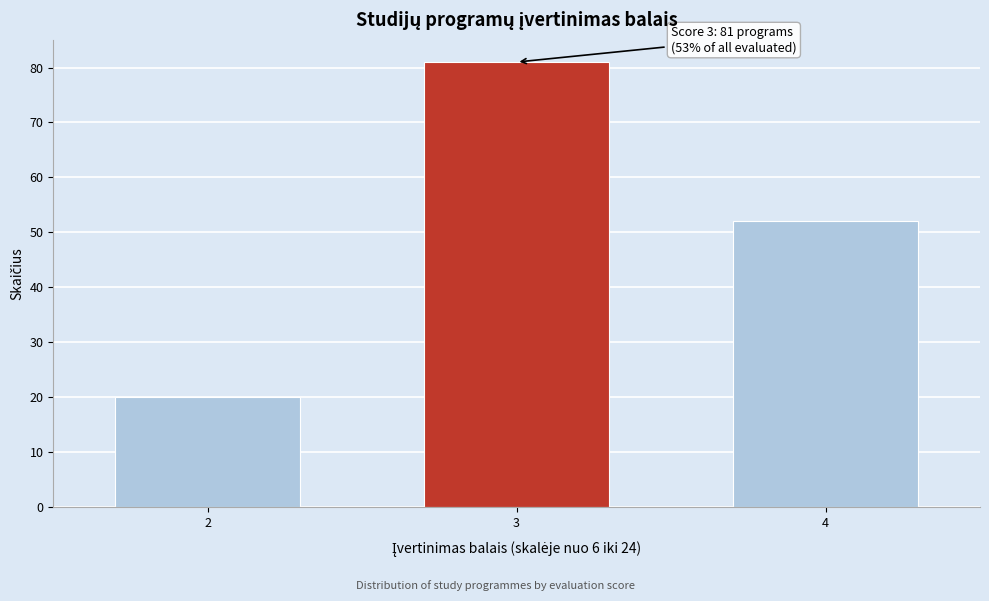

Reading left to right, extract all data points from this chart.

2=20	3=81	4=52